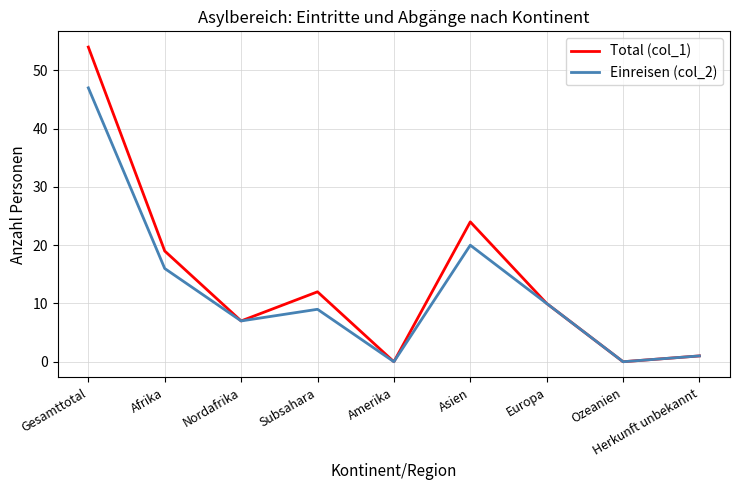

True or false: Total (col_1) has more than 1 interior local peaks.

True